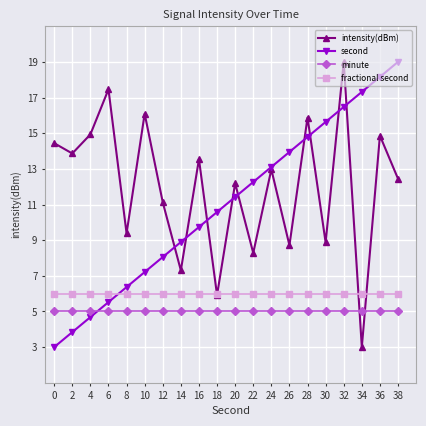

What is the spread (max minus min) of values at 6?

12.5